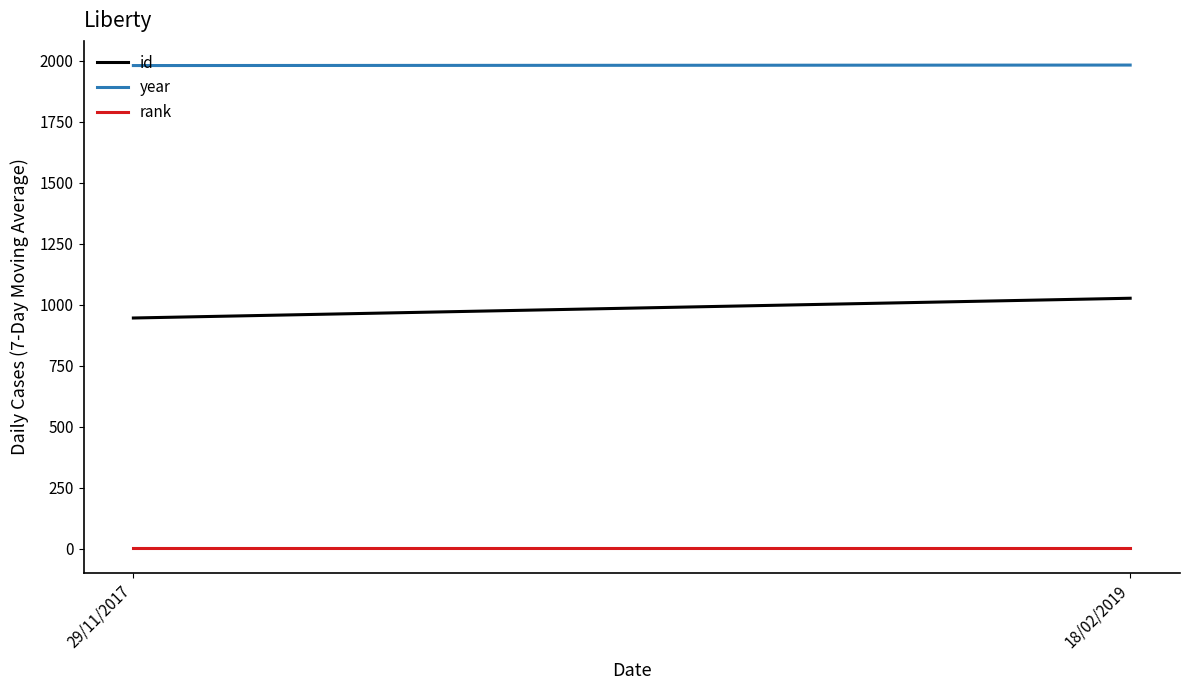

What position from the right is 18/02/2019?

1